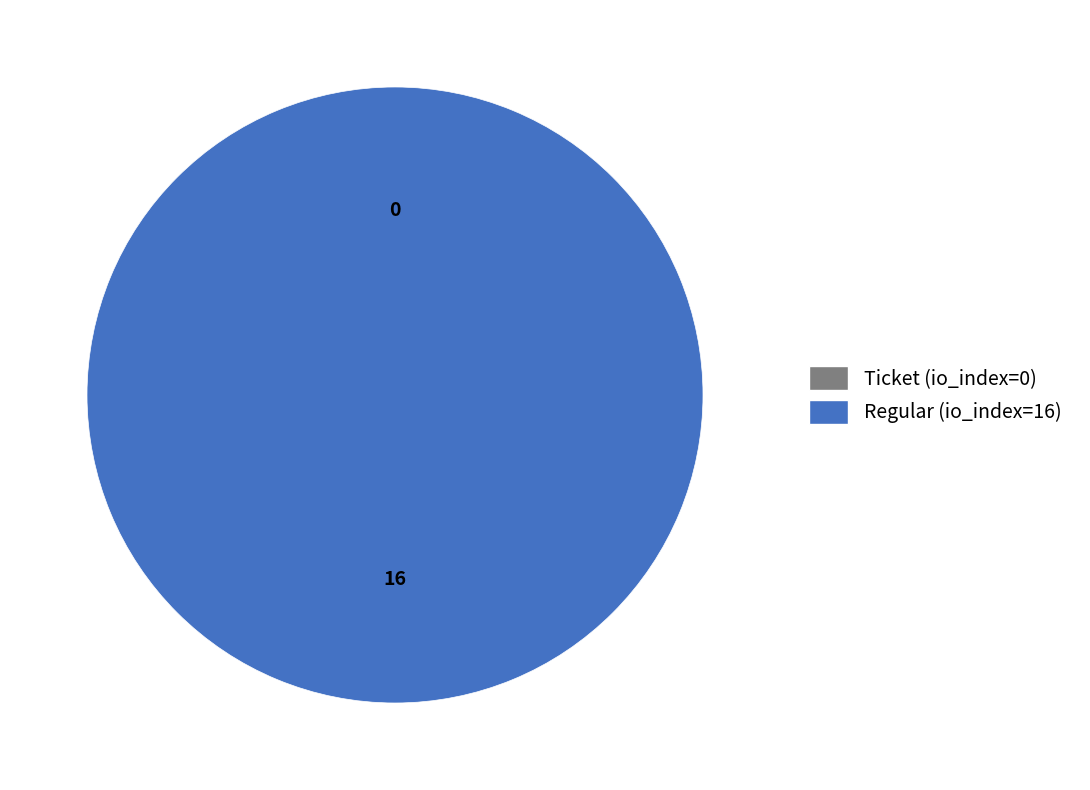

To the nearest percent, what is the combined percentage of Ticket (io_index=0) and Regular (io_index=16)?

100%